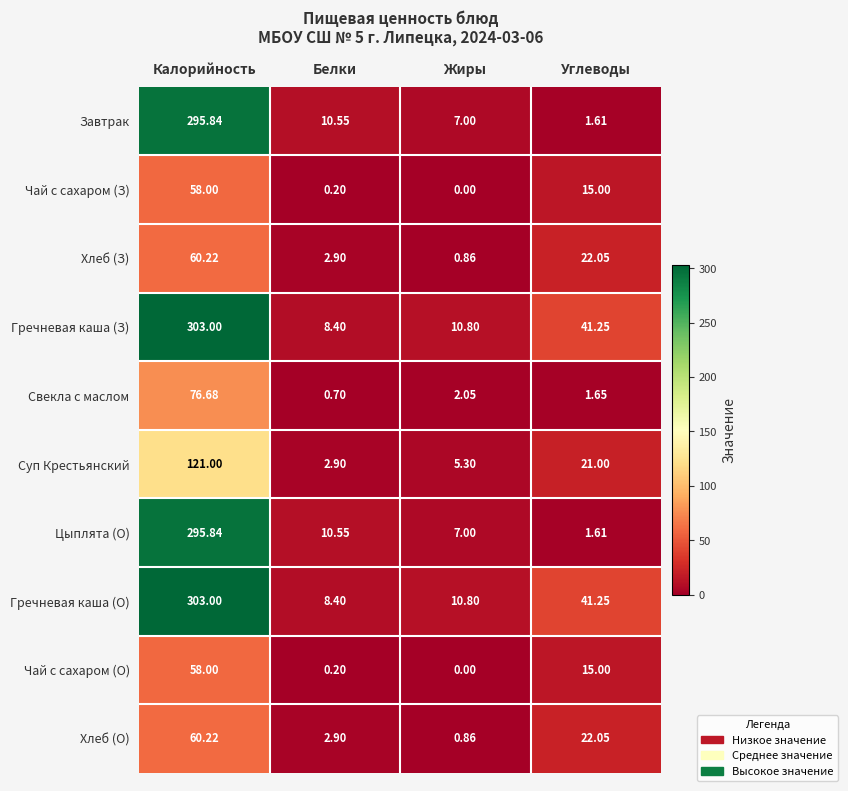

At which category is the sum across all series the highest?

Калорийность